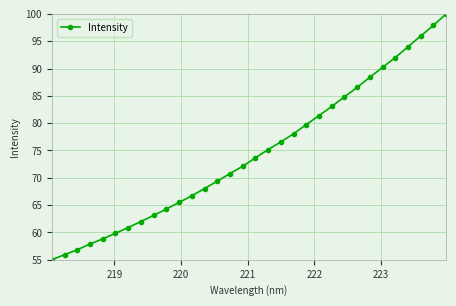

What is the value of the 14th point from the left?

69.4